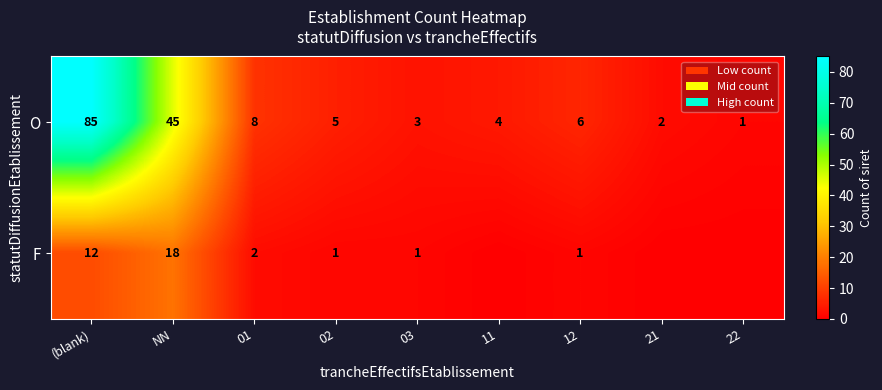

What is the difference between the second highest and second lowest values in the O series?

43